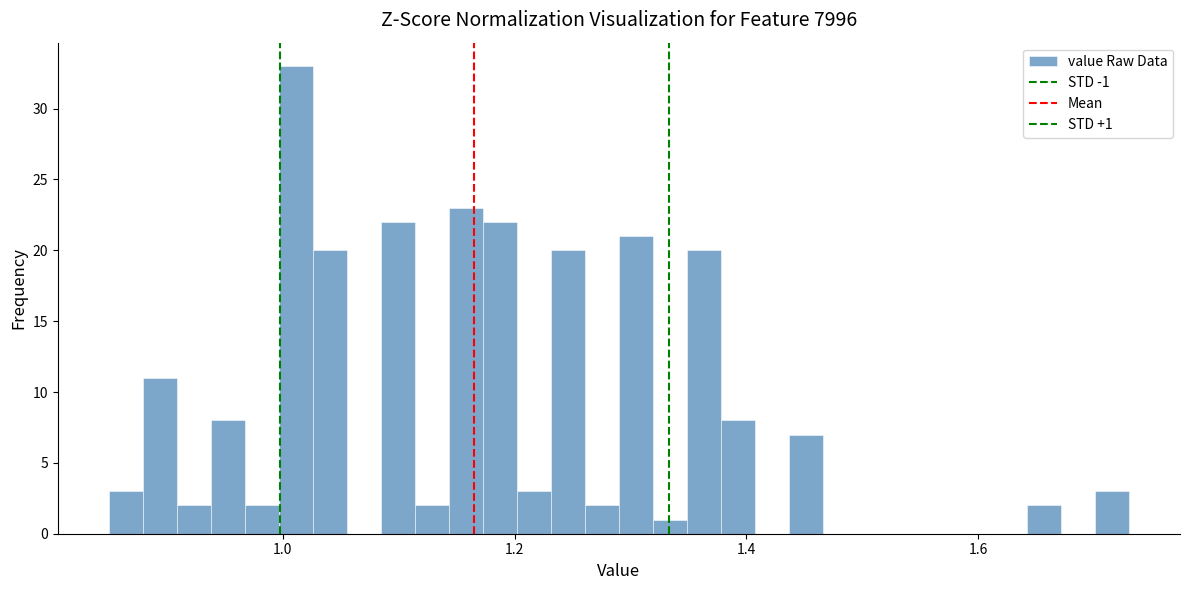

Read against the x-axis, roughly where is the centre of the tallest bar?

1.02